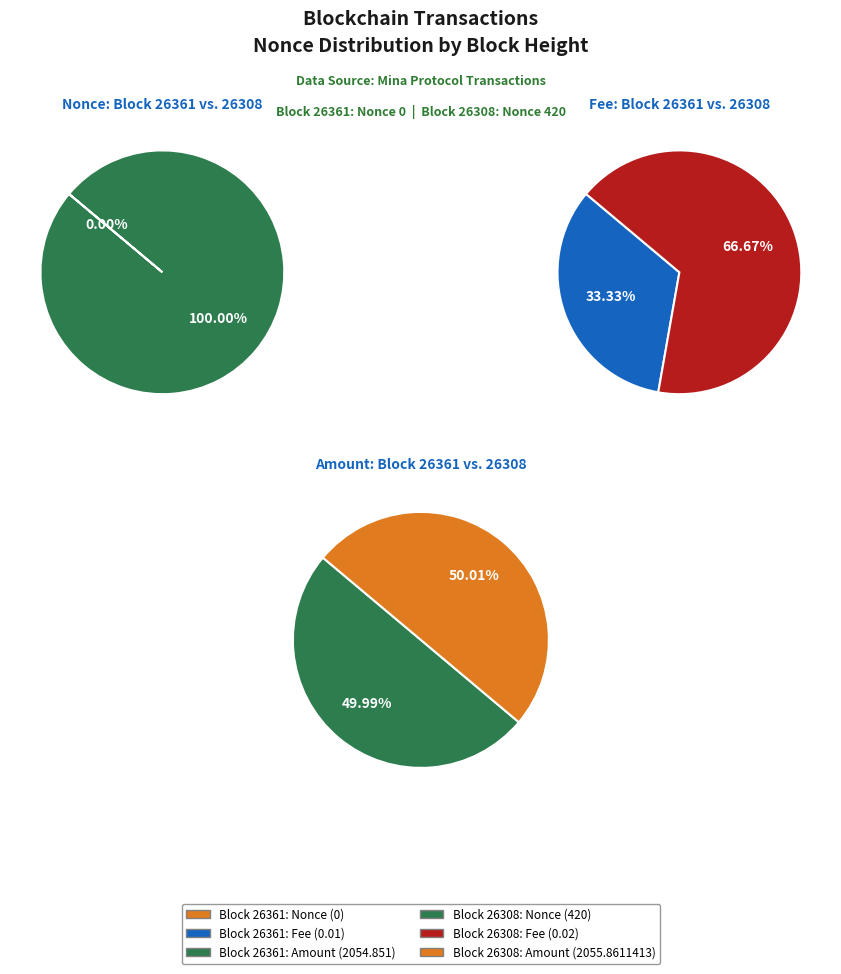

What percentage is NOT represented by 26361?

100.0%